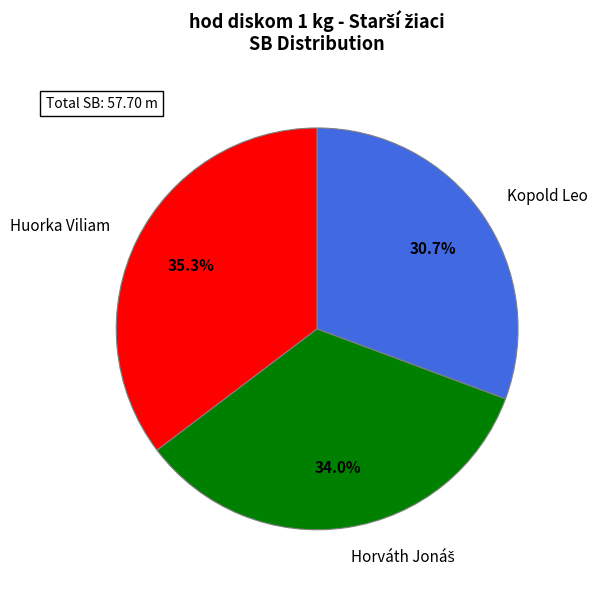

Is Kopold Leo the majority of the pie?

No